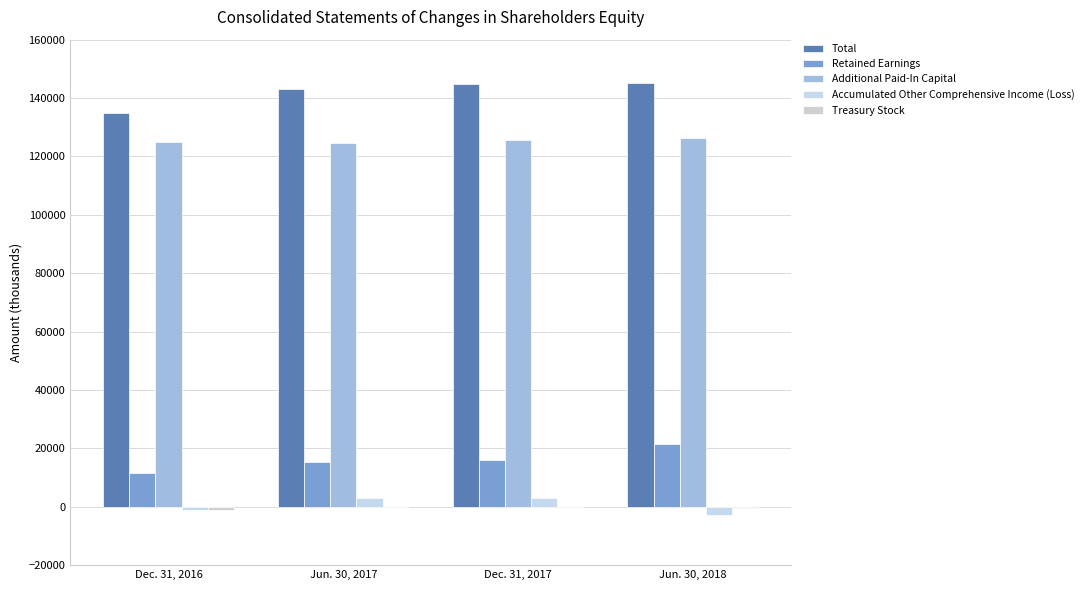

What is the difference between the Treasury Stock values at Jun. 30, 2018 and Jun. 30, 2017?

514